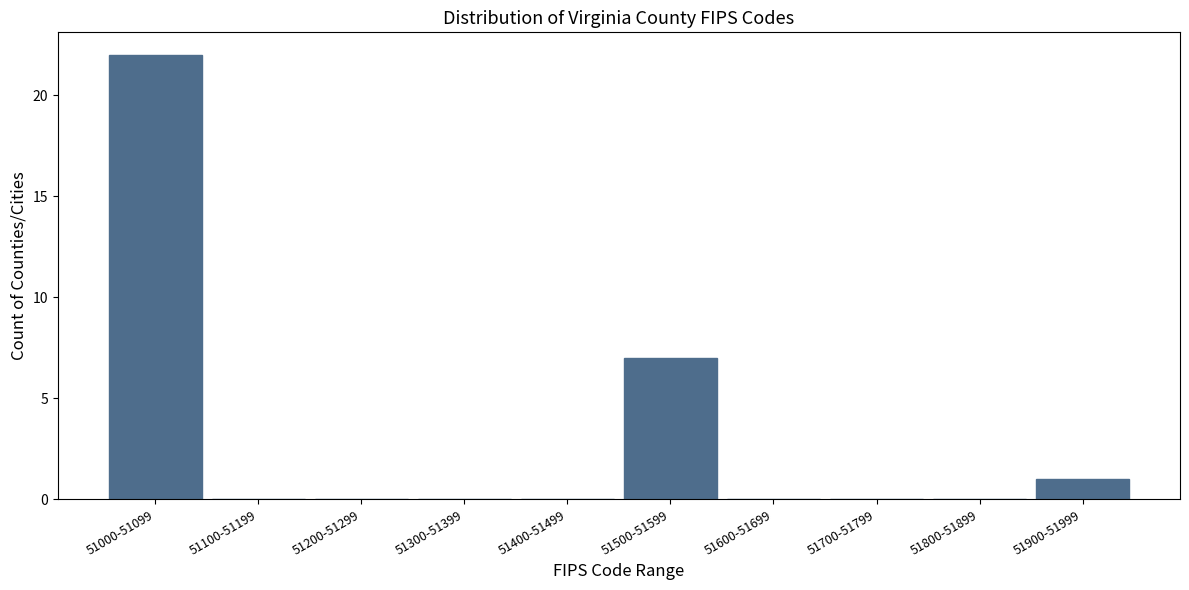

Reading left to right, what are all the values shown in this chart?

51000-51099=22	51100-51199=0	51200-51299=0	51300-51399=0	51400-51499=0	51500-51599=7	51600-51699=0	51700-51799=0	51800-51899=0	51900-51999=1